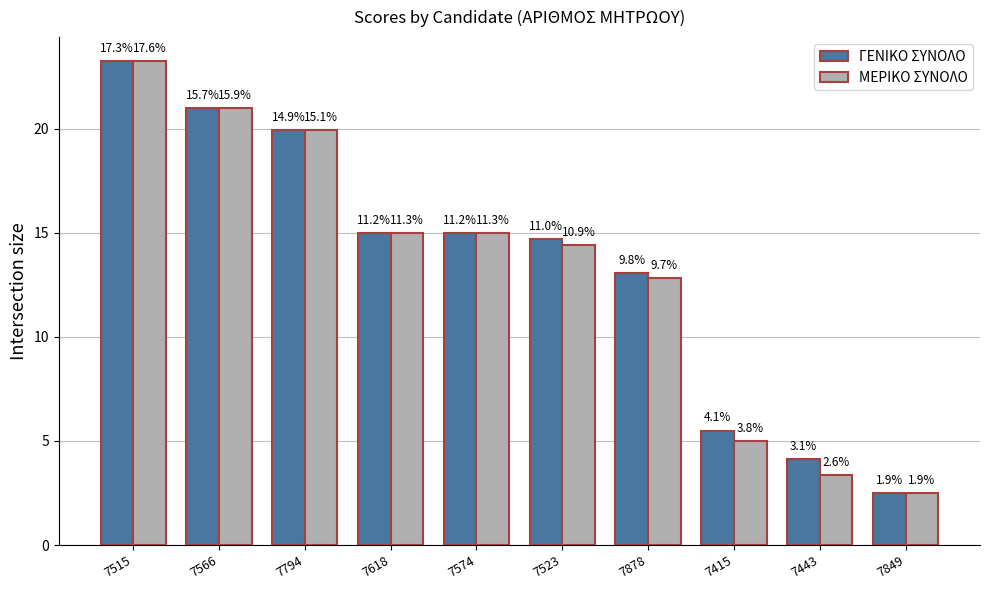

The ΓΕΝΙΚΟ ΣΥΝΟΛΟ series shows 3.5 at 7523. True or false?

False